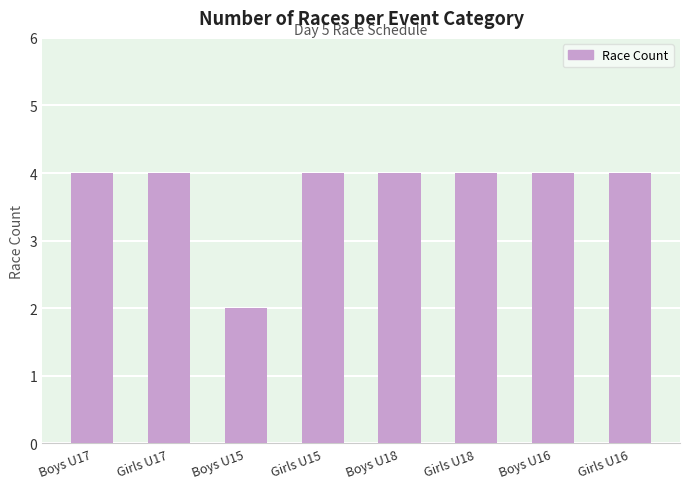

What is the average value?

4